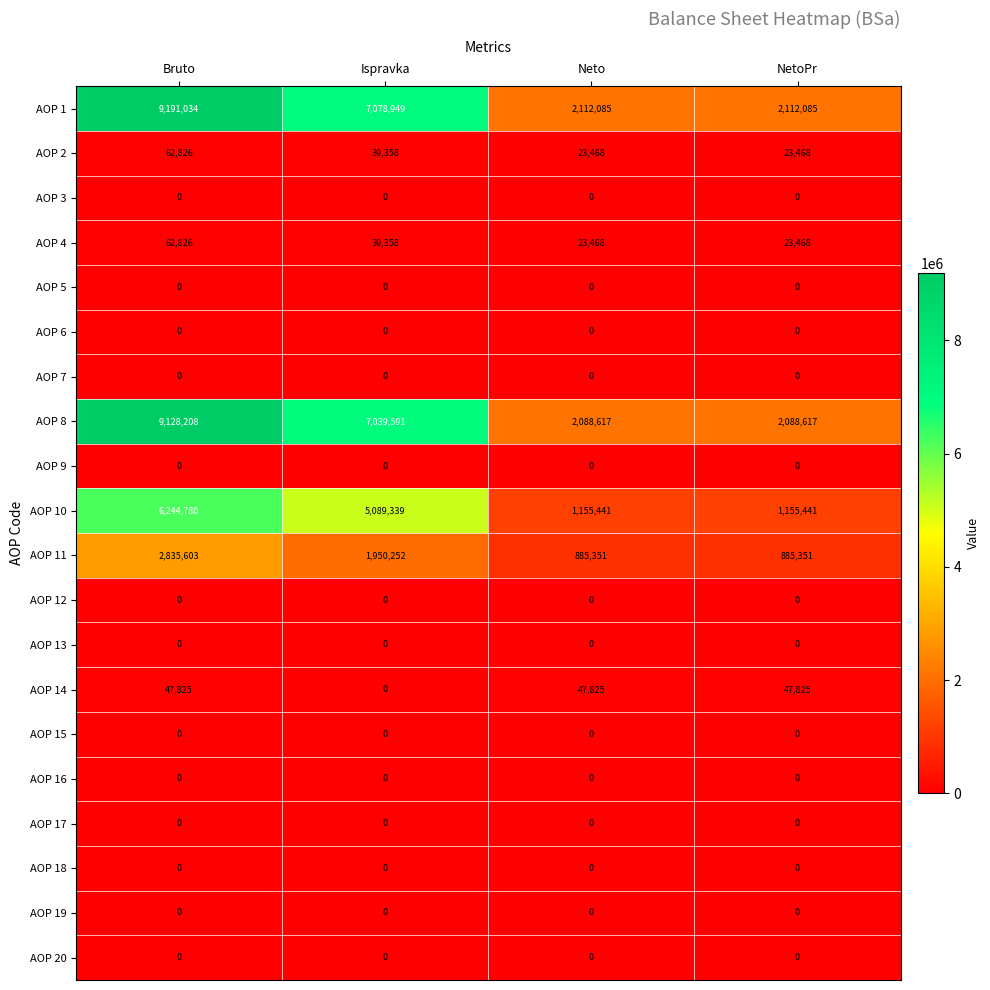

What is the difference between the highest and lowest values at Neto?

2112085